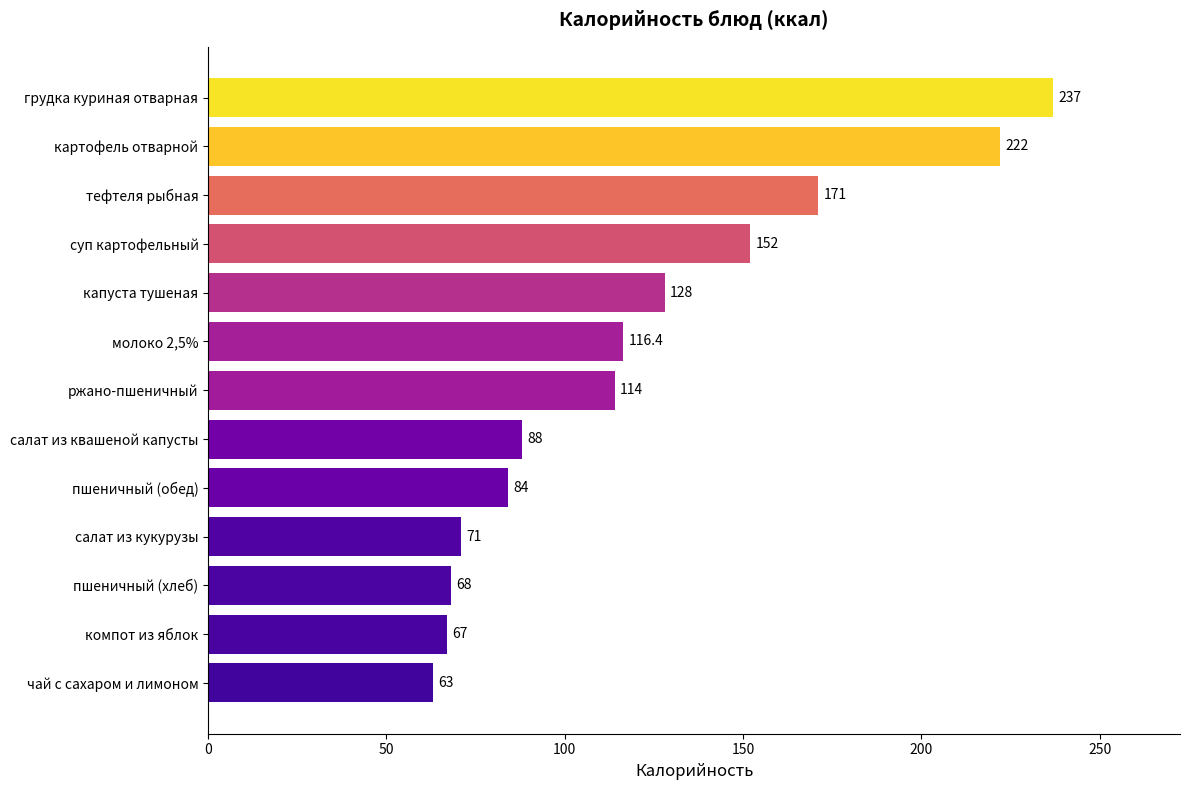

How many values are below 114?

6